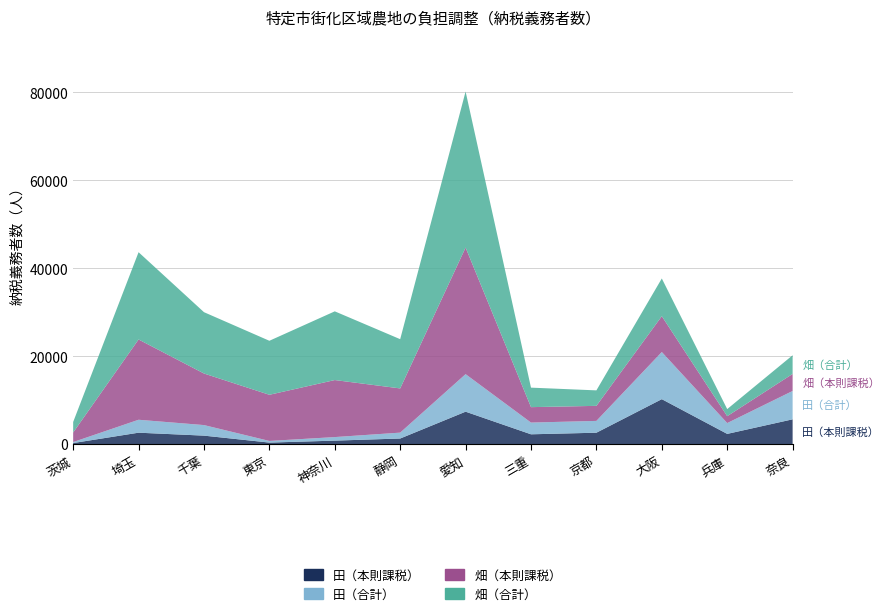

Reading left to right, extract all data points from this chart.

田（本則課税）: 219	2575	1905	324	769	1250	7355	2209	2570	10203	2302	5617
田（合計）: 225	2942	2403	373	808	1339	8542	2669	2686	10729	2463	6451
畑（本則課税）: 2177	18267	11735	10503	12975	10059	28802	3509	3425	8155	1567	3878
畑（合計）: 2392	19855	13954	12289	15633	11204	35498	4438	3522	8577	1613	4246